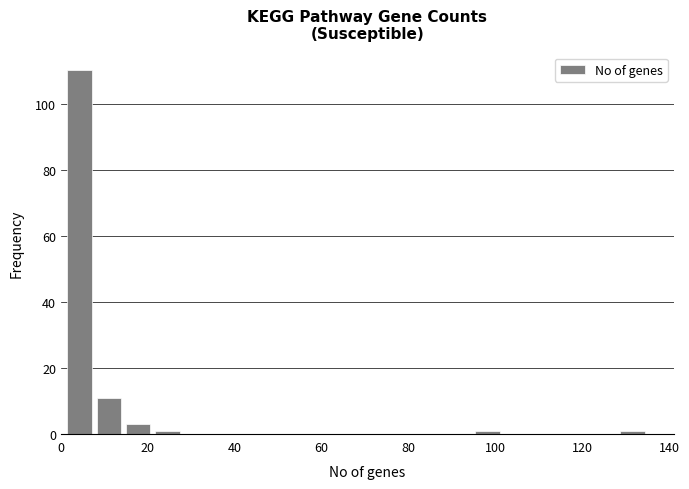

Around what value on the x-axis is the tallest bar? Give the approximate position of its centre, as read against the axis.

4